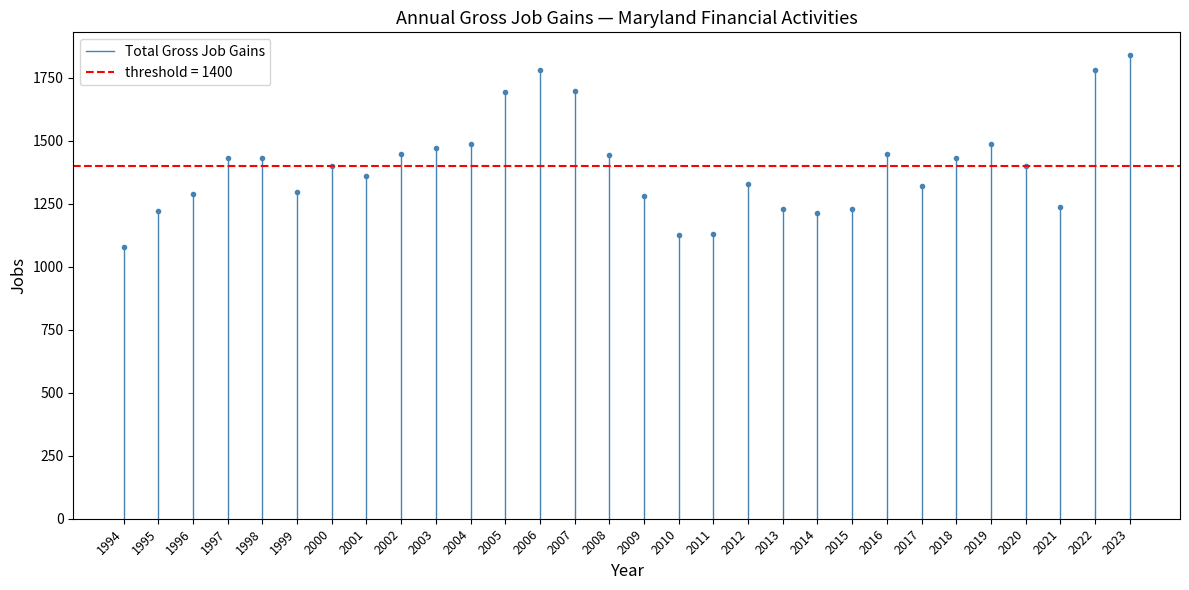

Count the number of data series in this chart.

1